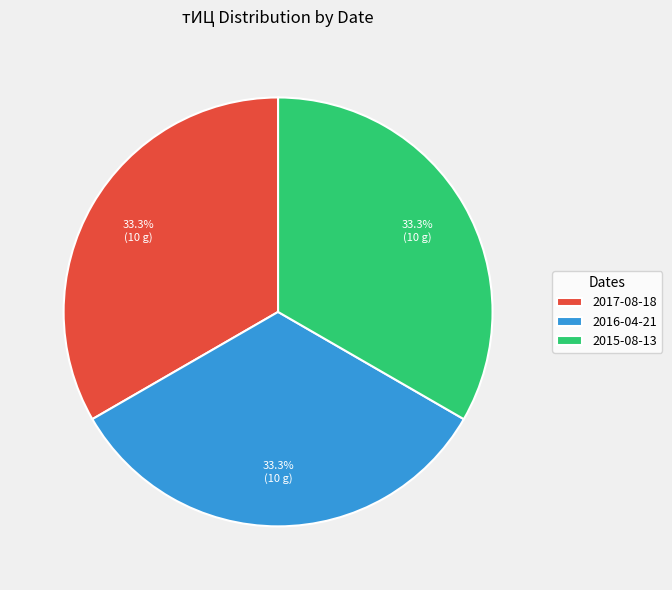

What is the ratio of the value at 2016-04-21 to the value at 2015-08-13?

1.0